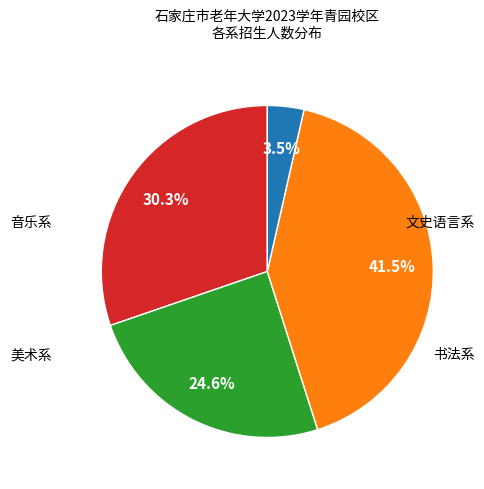

Is there a majority slice in this chart?

No